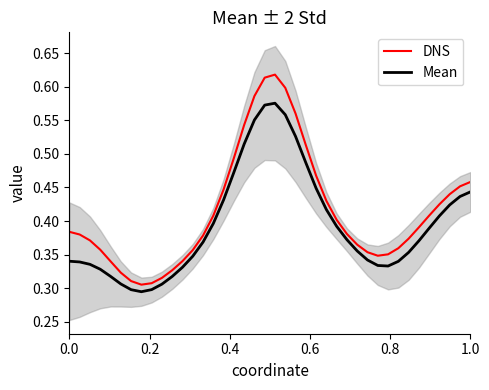

How many series are shown in this chart?

2